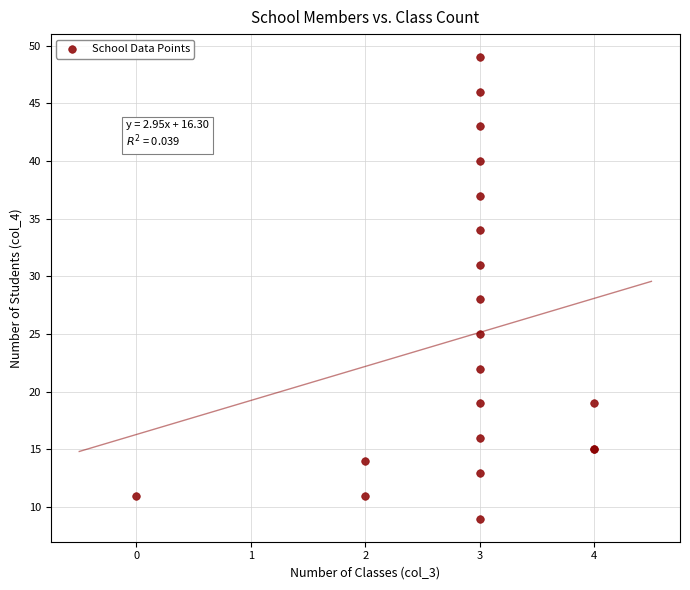

What Y value in the scatter plot is closest to 29?

28